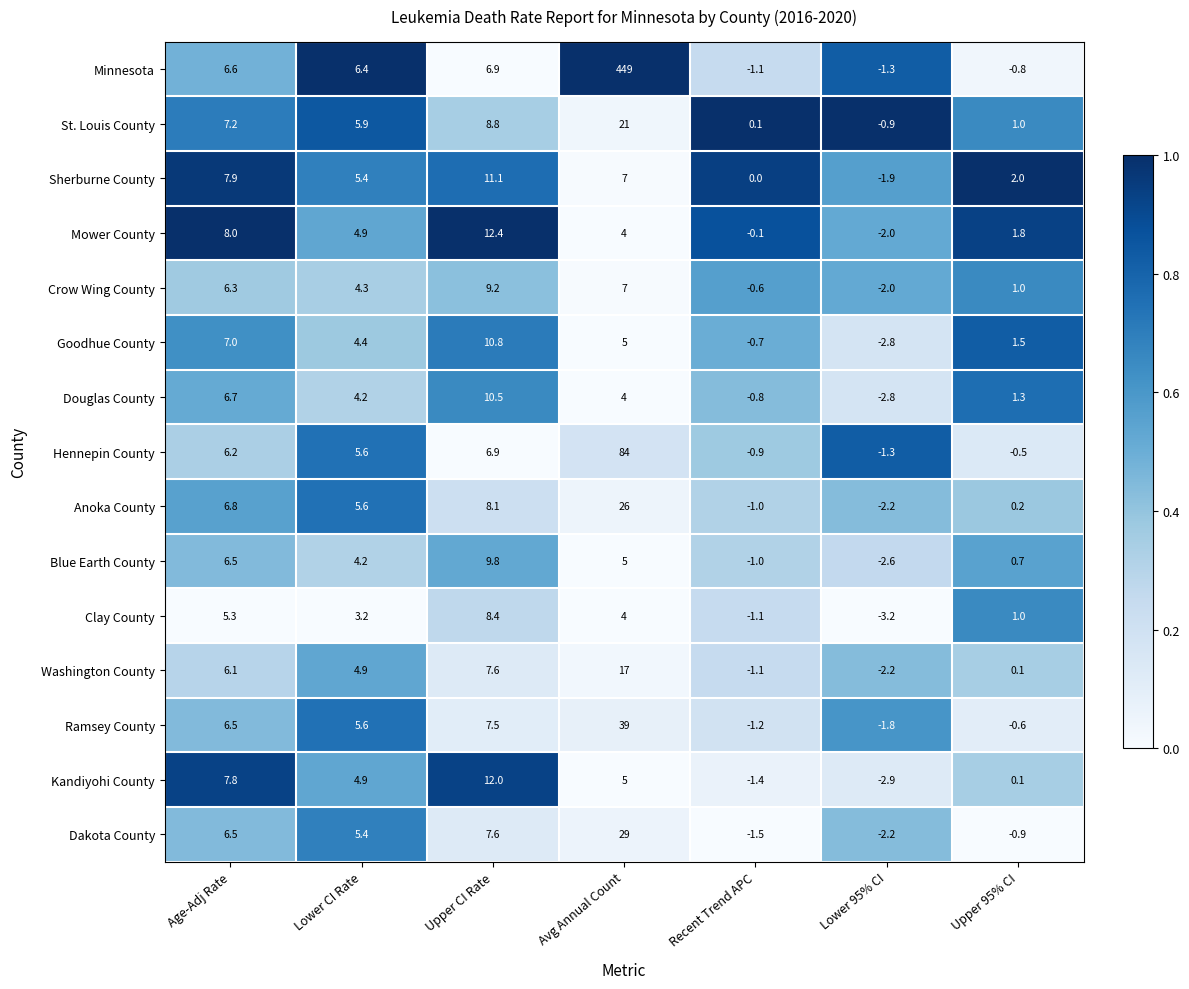

What is the spread (max minus min) of values at Age-Adj Rate?

2.7